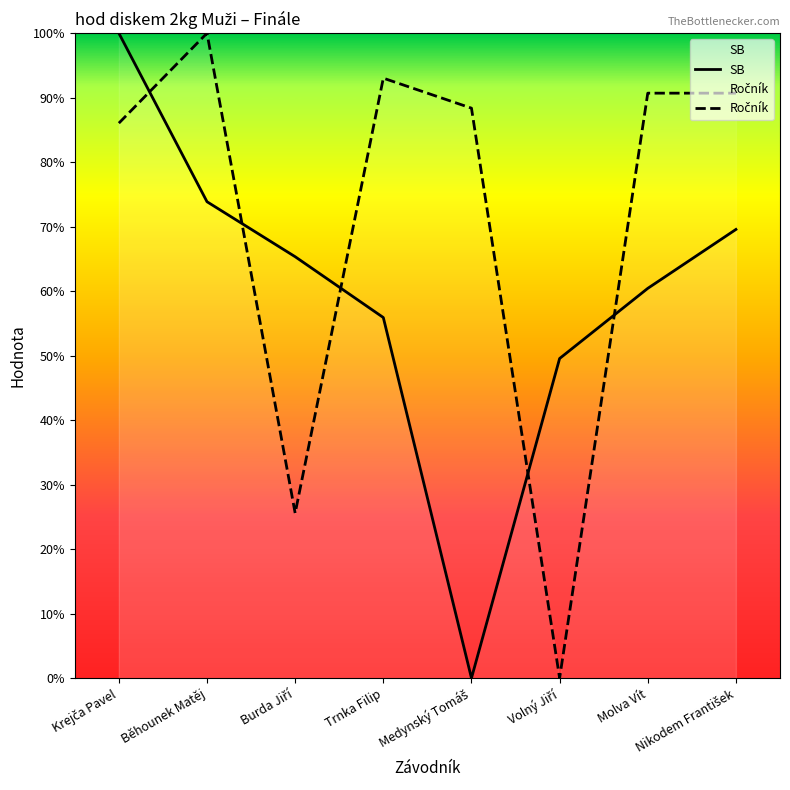

What is the difference between the maximum and second lowest values in the SB series?

50.4